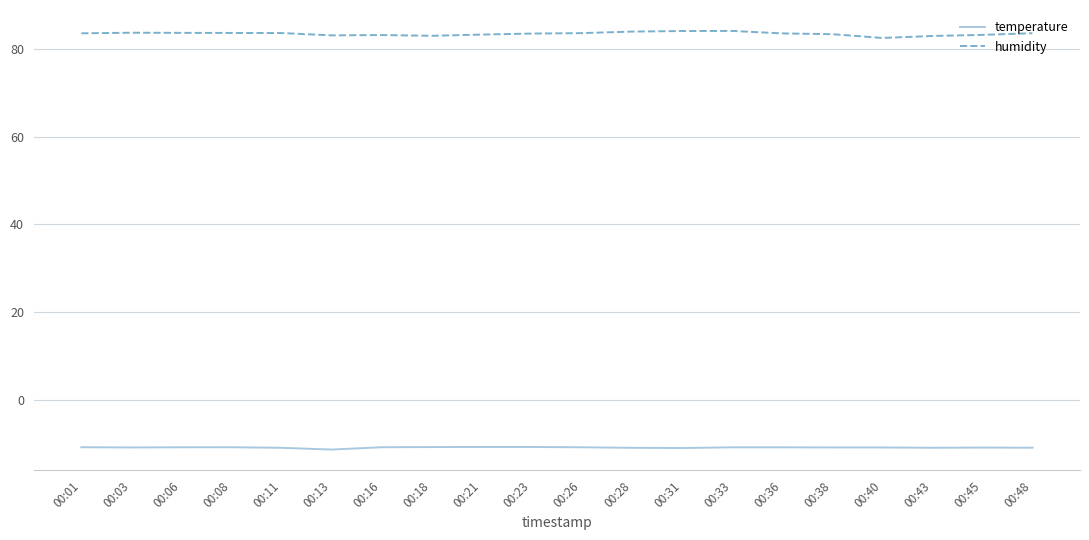

What is the sum of all humidity values?

1668.4